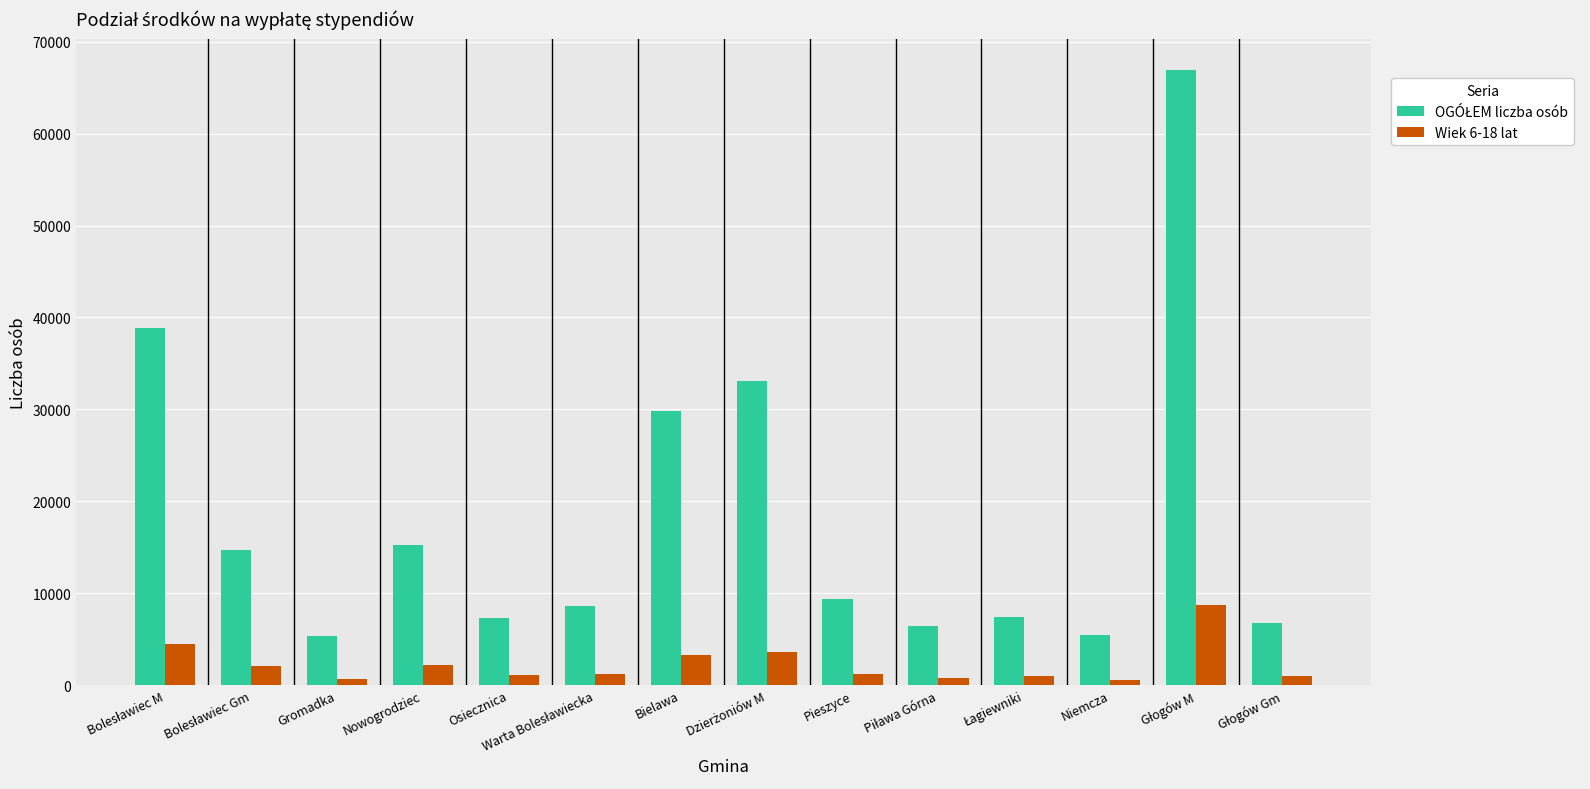

What is the maximum value shown in the chart?

66980